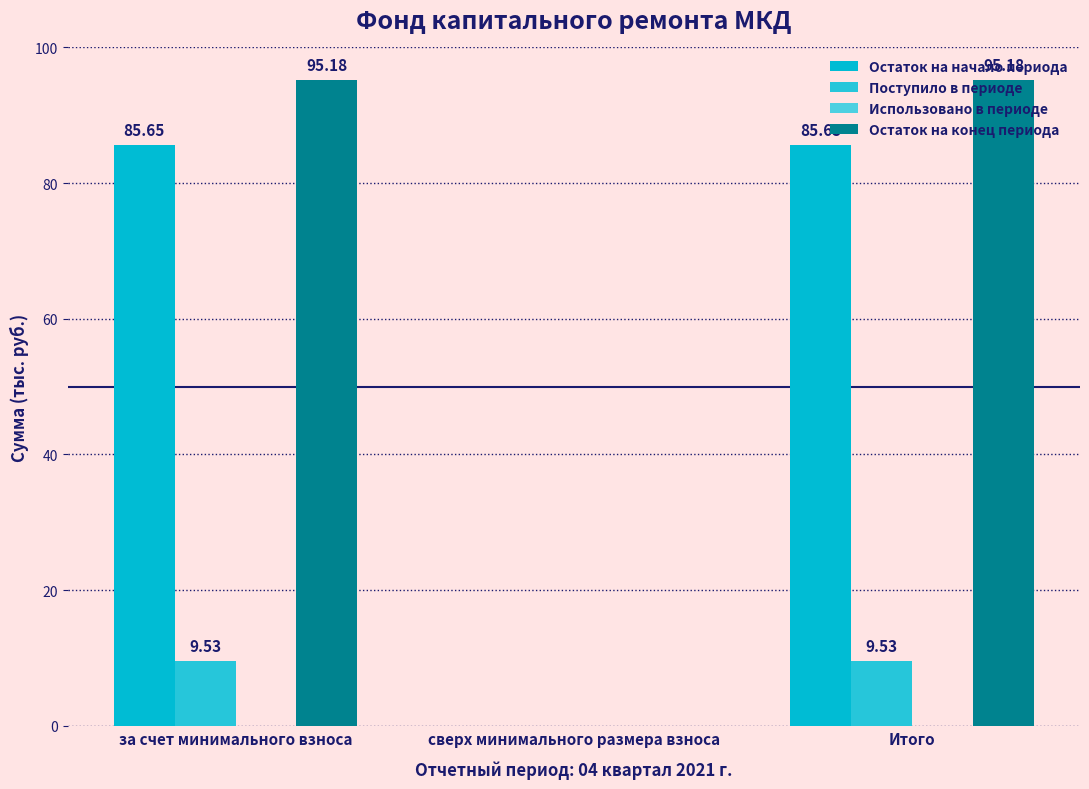

Which series changed the most between сверх минимального размера взноса and Итого?

Остаток на конец периода